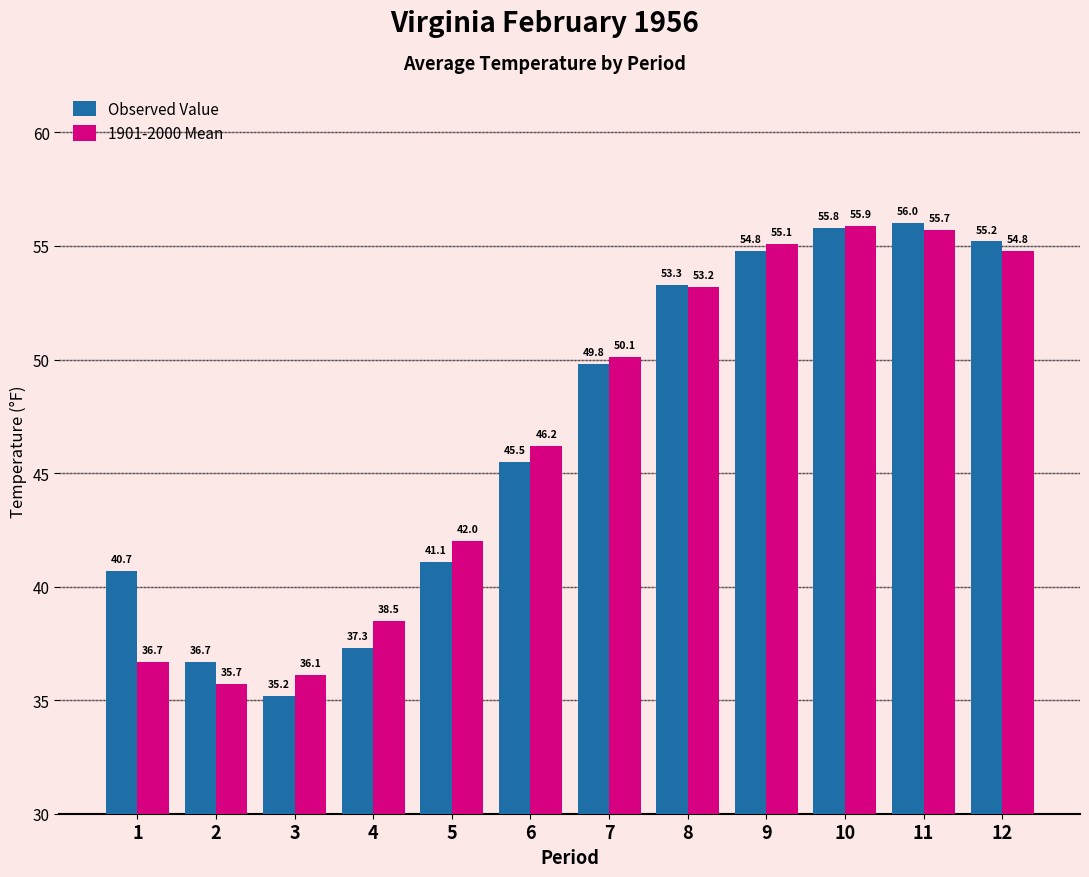

The 1901-2000 Mean series shows 29.3 at 6. True or false?

False